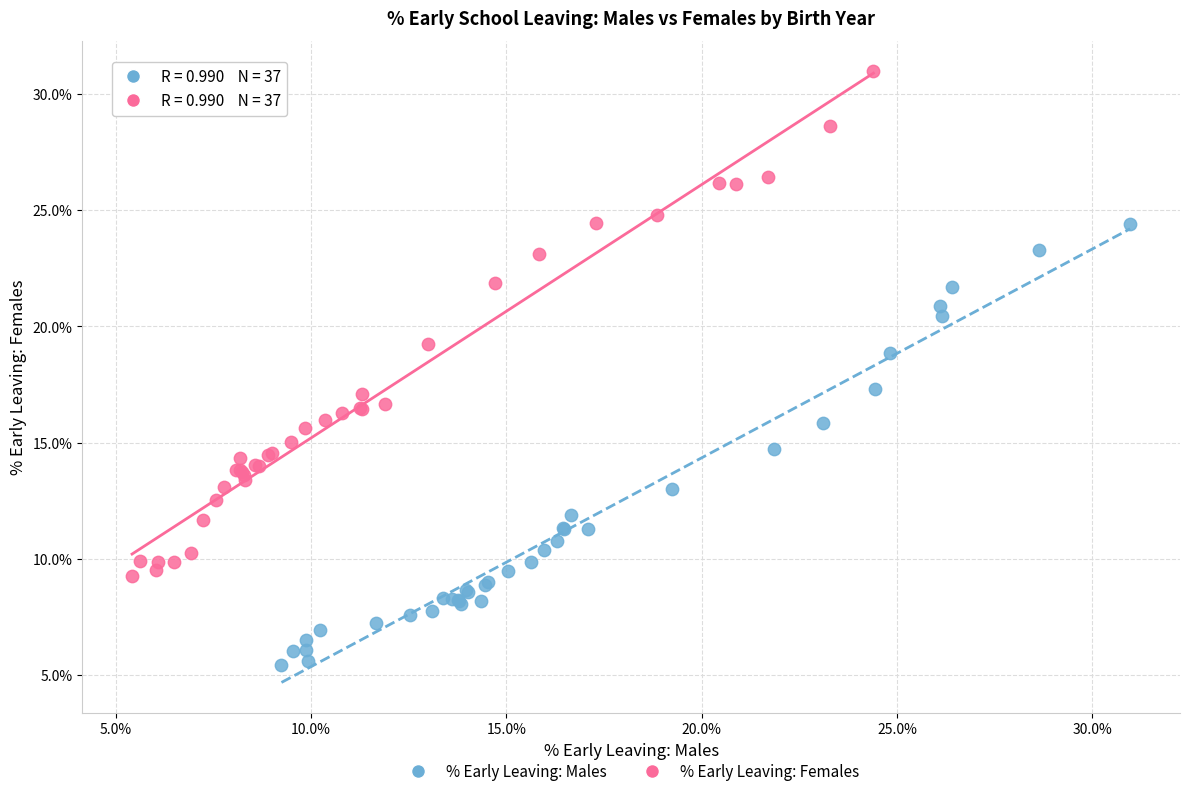

Which series has the widest spread of Y values?

% Early Leaving: Females